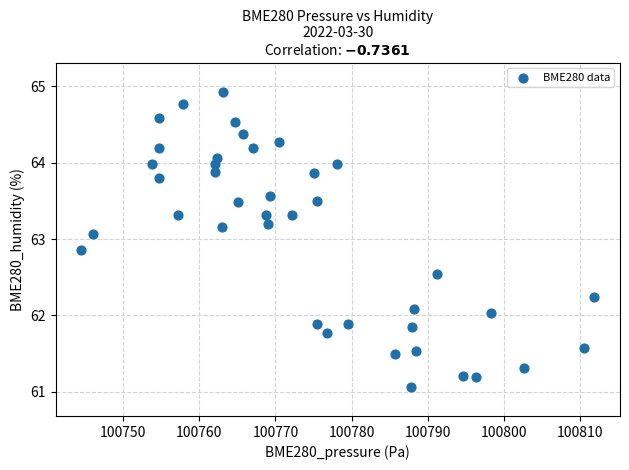

What is the range of X values (max minus min)?

67.4